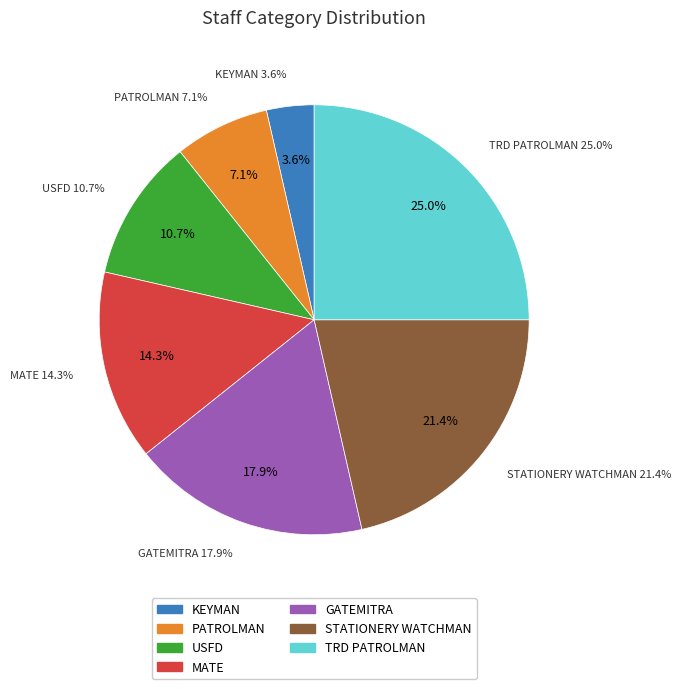

Rank the categories by value from lowest to highest.

KEYMAN, PATROLMAN, USFD, MATE, GATEMITRA, STATIONERY WATCHMAN, TRD PATROLMAN